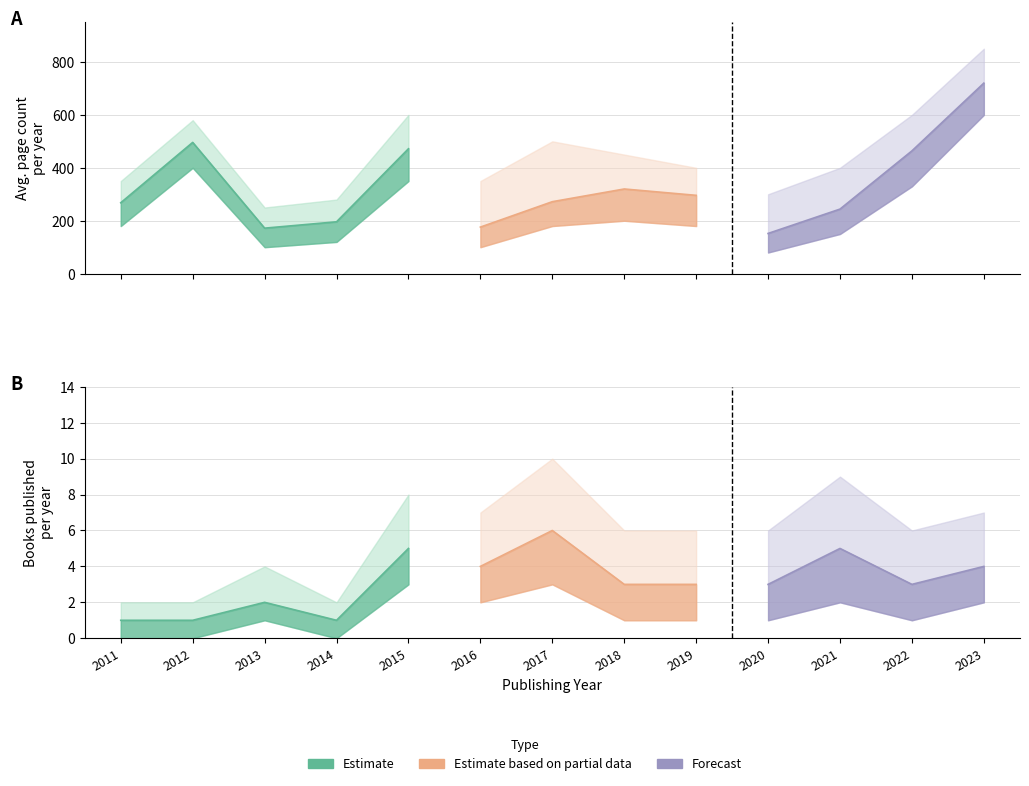

How many values in the pageCount series exceed 272?

6